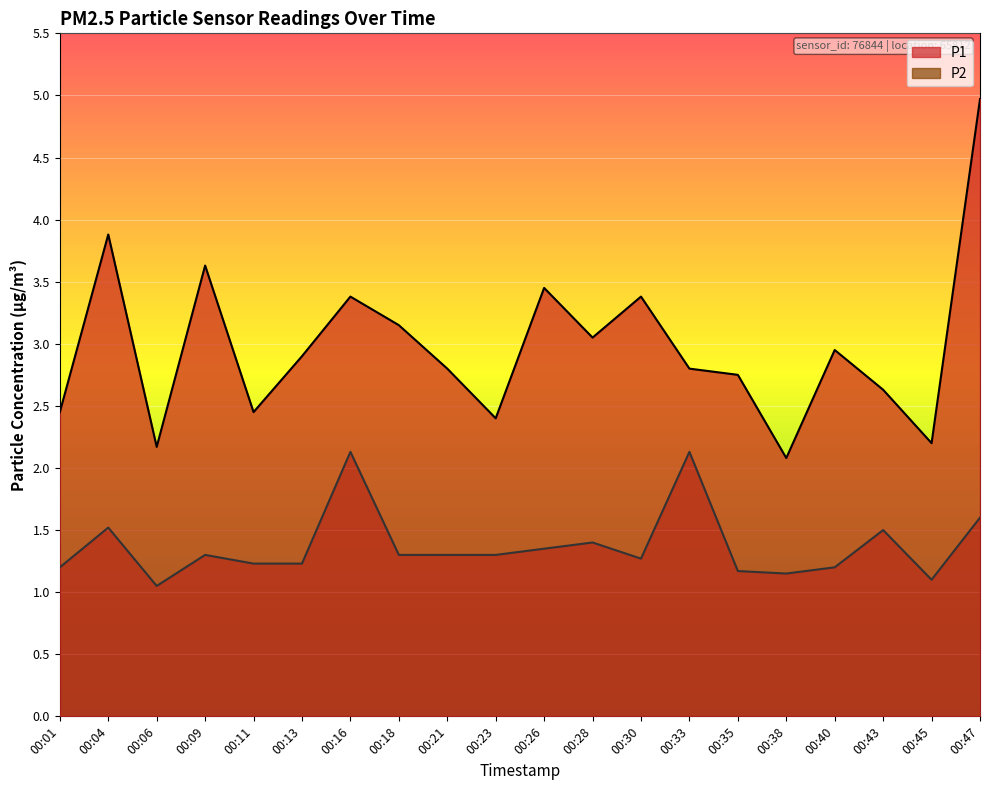

Which category has the lowest value in the P1 series?

00:38